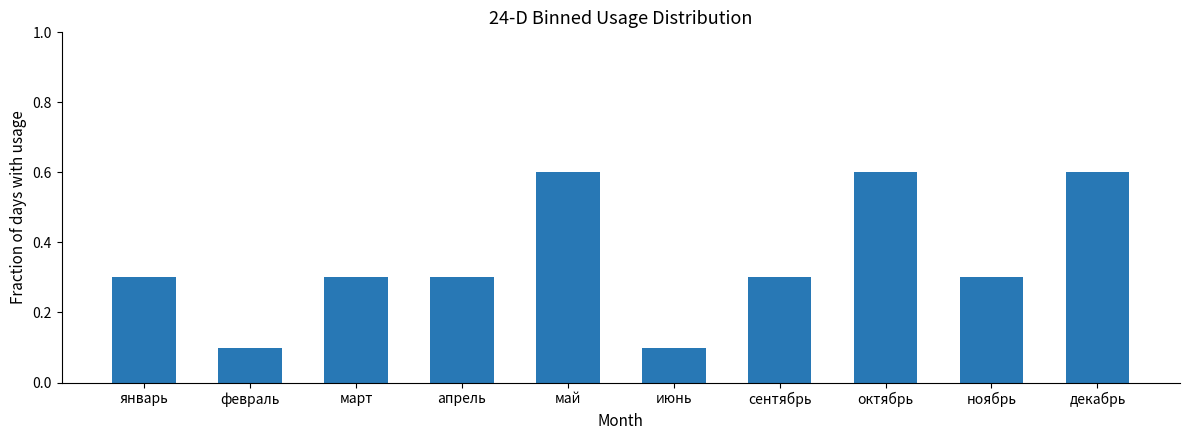

What is the value of the 1st bar from the left?

0.3